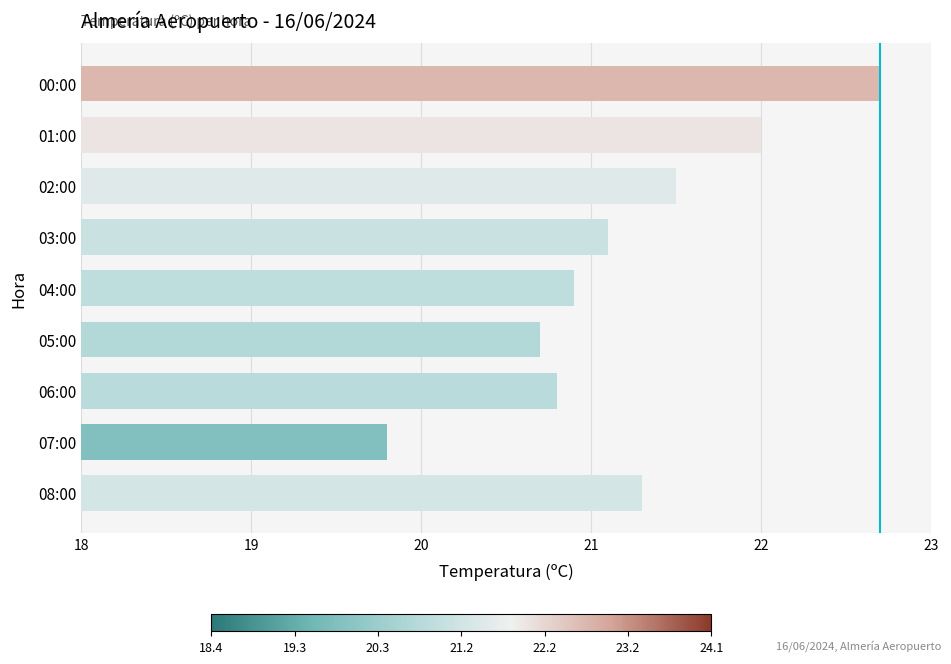

What is the sum of all values?

190.8